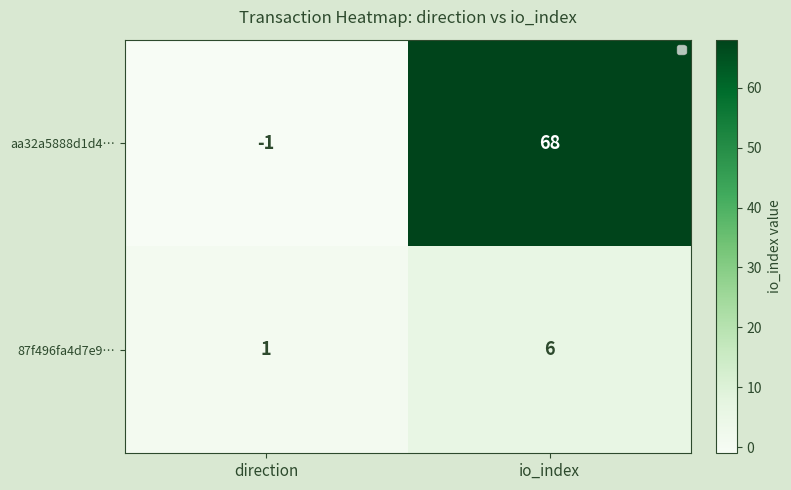

How many distinct data groups are displayed?

2